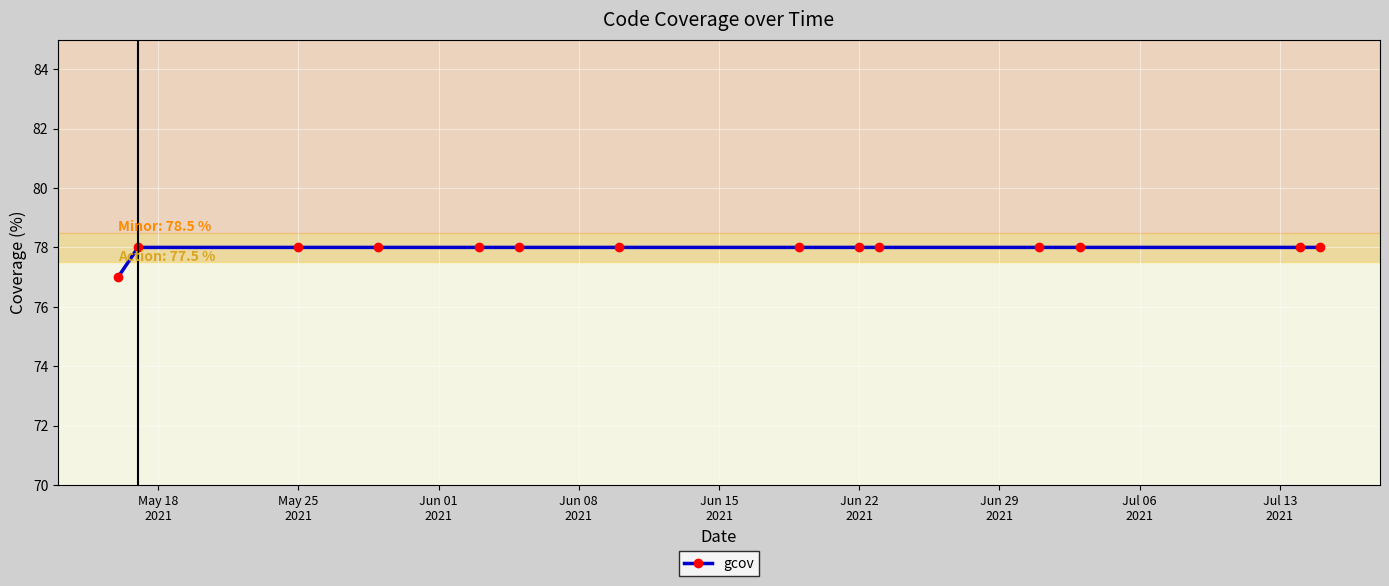

What is the average value?

78